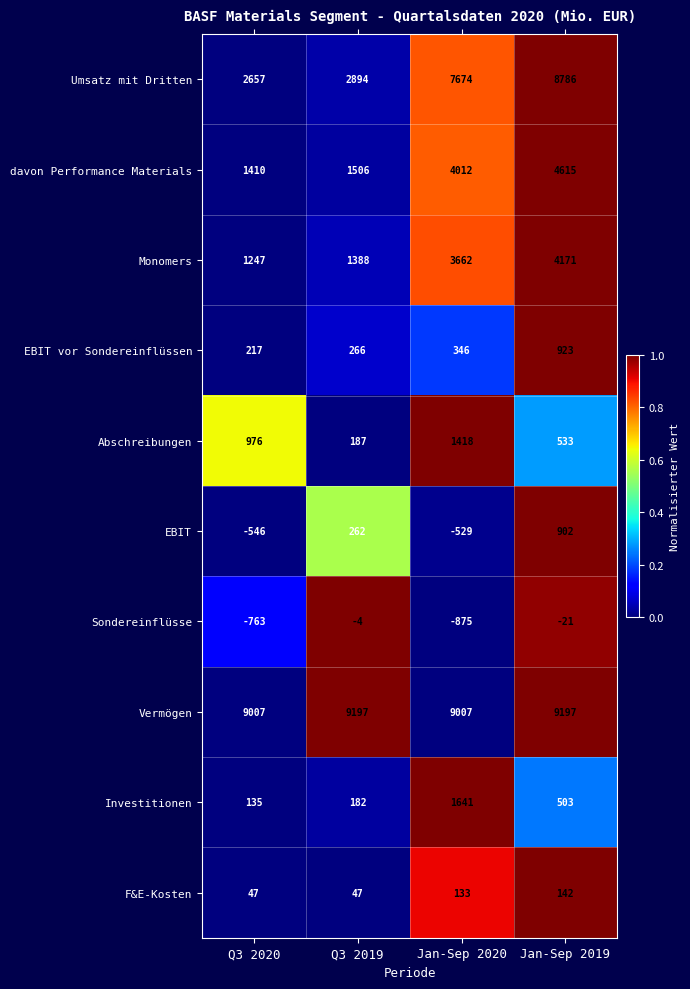

At how many categories does at least one series exceed 0?

4